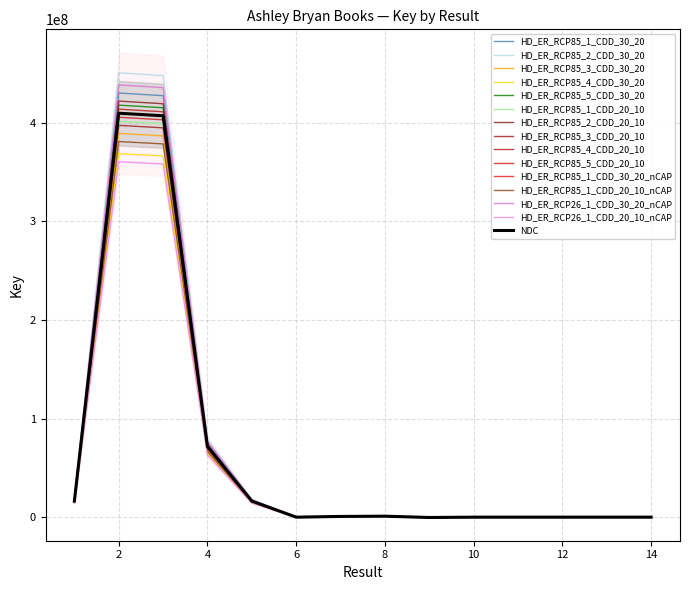

True or false: the data shows 26543636.3 at 5.

False